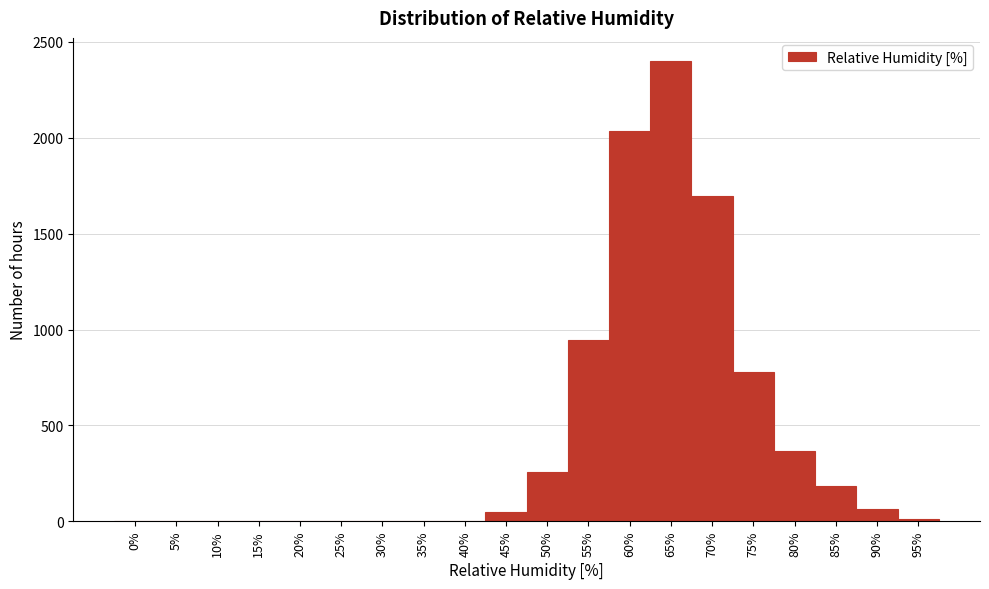

True or false: the data shows 12 at 95%.

True